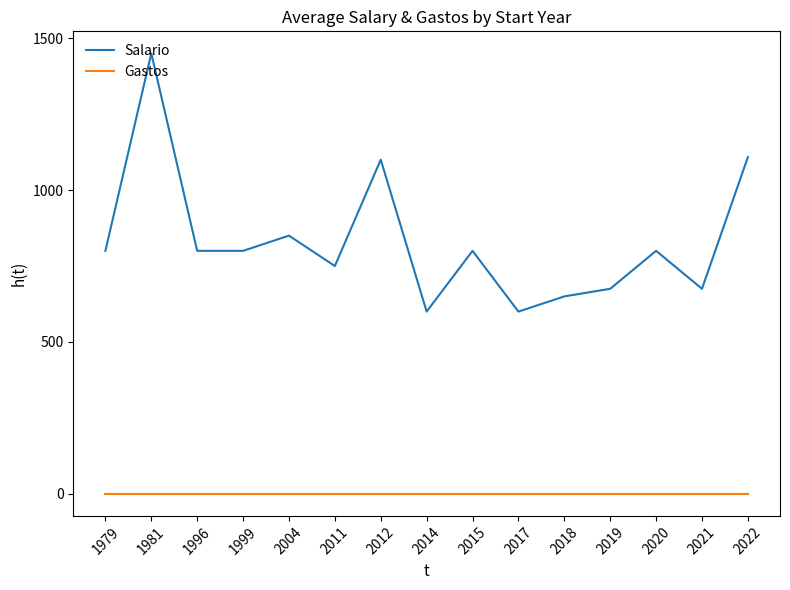

At 2012, list the series in order from smallest to largest.

Gastos, Salario